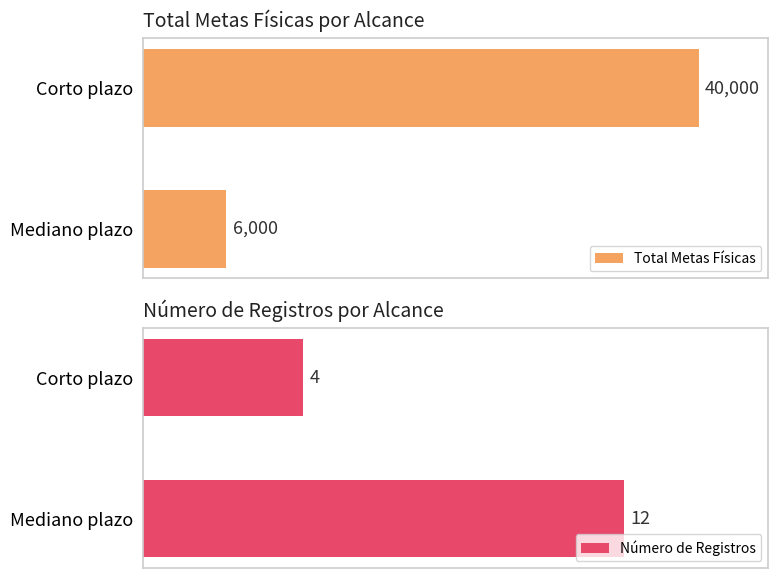

At which label does Total Metas Físicas reach its minimum?

Mediano plazo